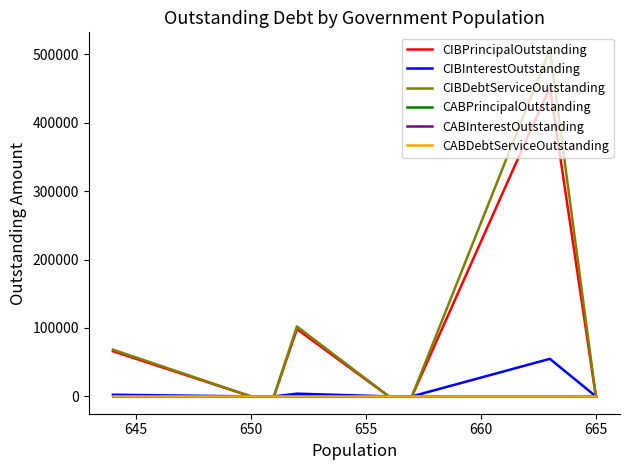

Which has a higher value, 640 or 665?

665